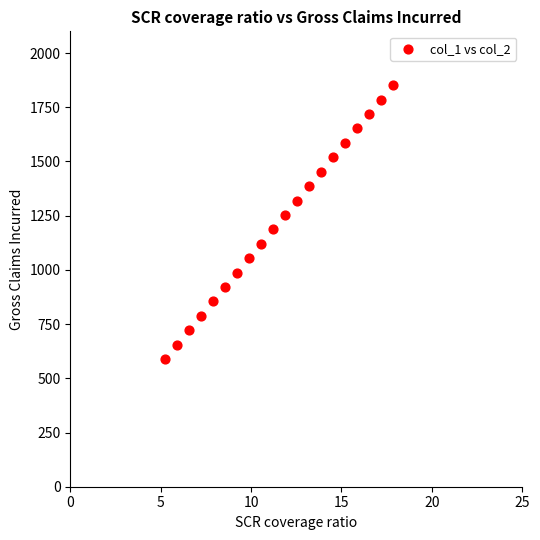

What is the range of X values (max minus min)?

12.6